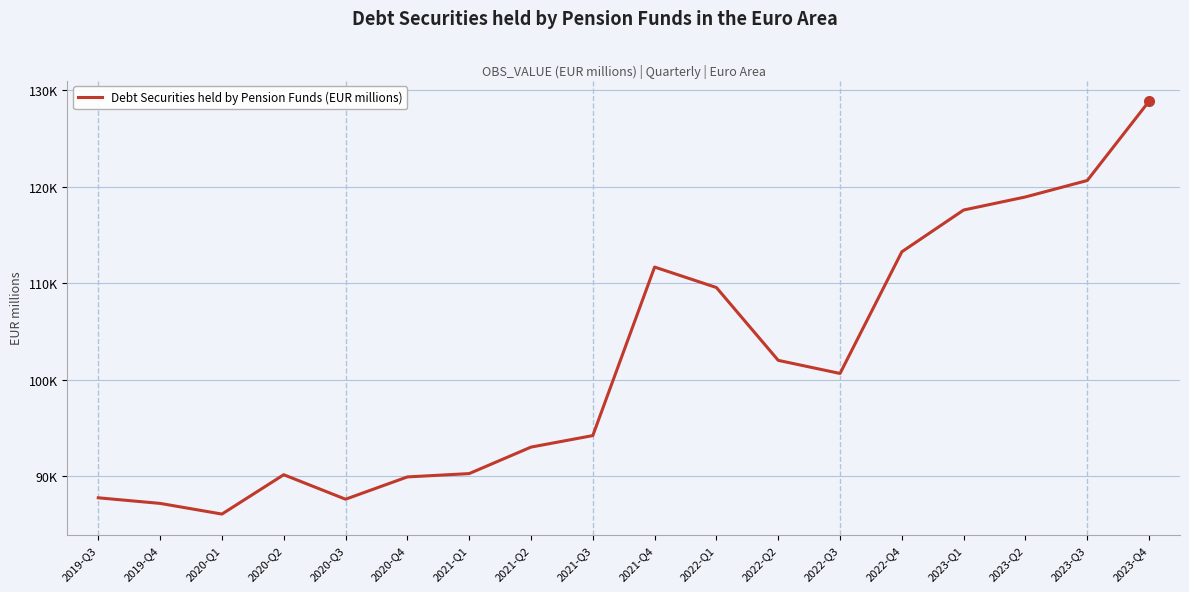

Which category has the lowest value across all series?

2020-Q1